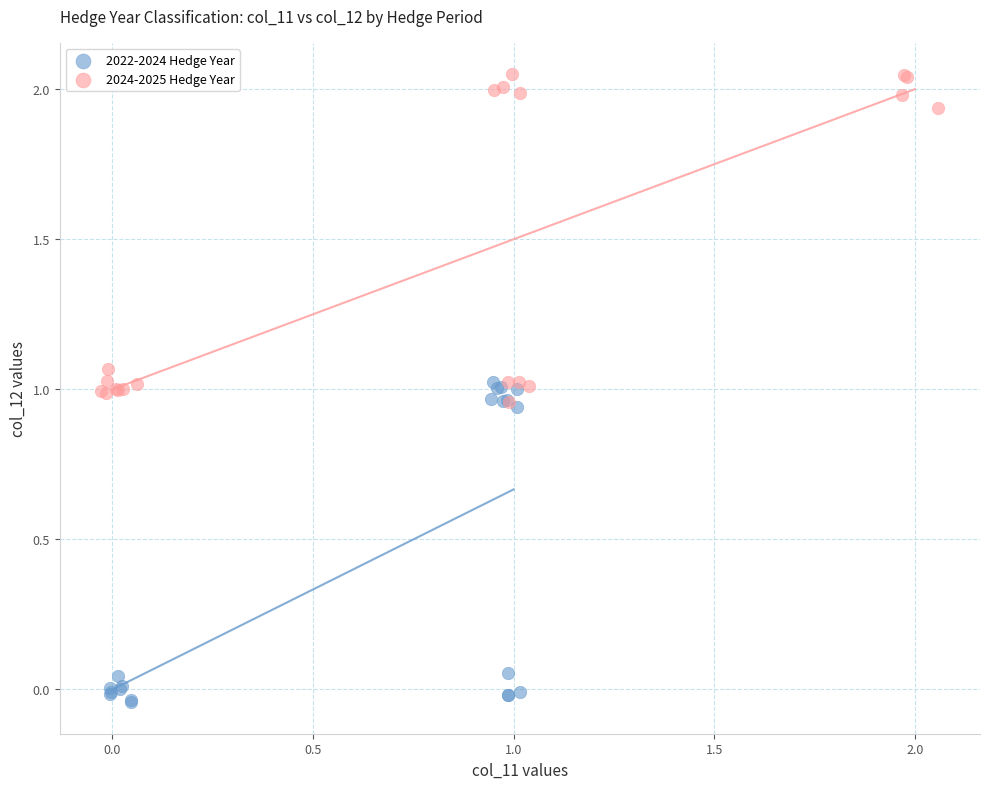

Which series contains the lowest Y value?

2022-2024 Hedge Year